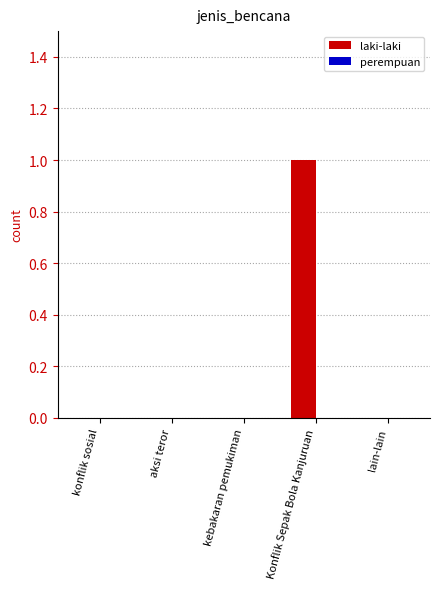

True or false: the data shows 2 at Konflik Sepak Bola Kanjuruan.

False